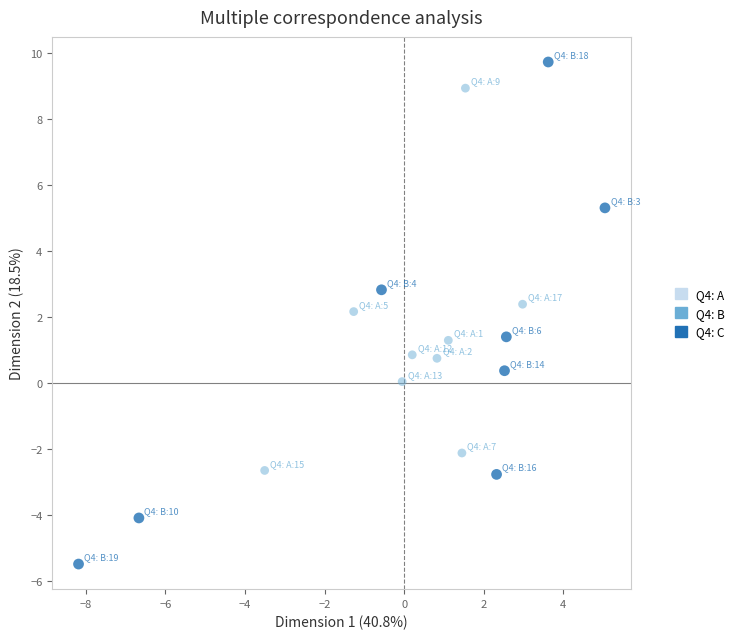

Which series contains the lowest Y value?

Q4: B